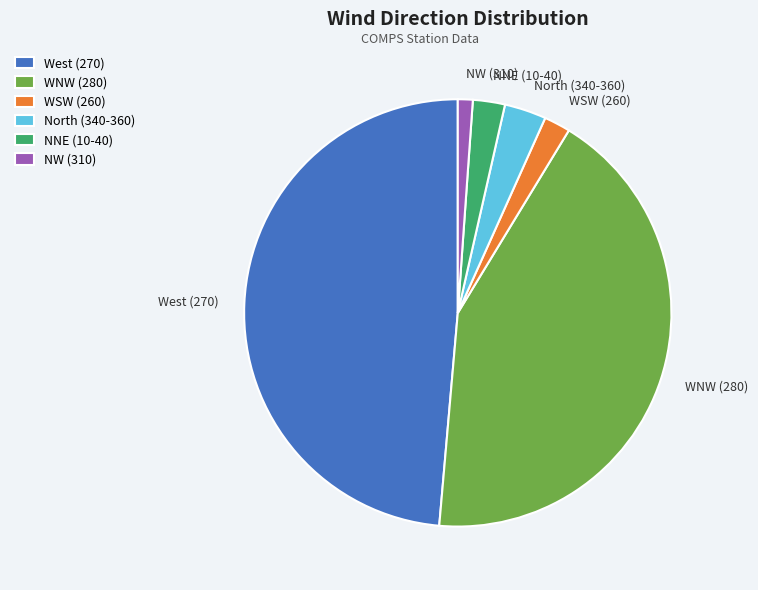

What is the smallest slice in the pie chart?

NW (310)